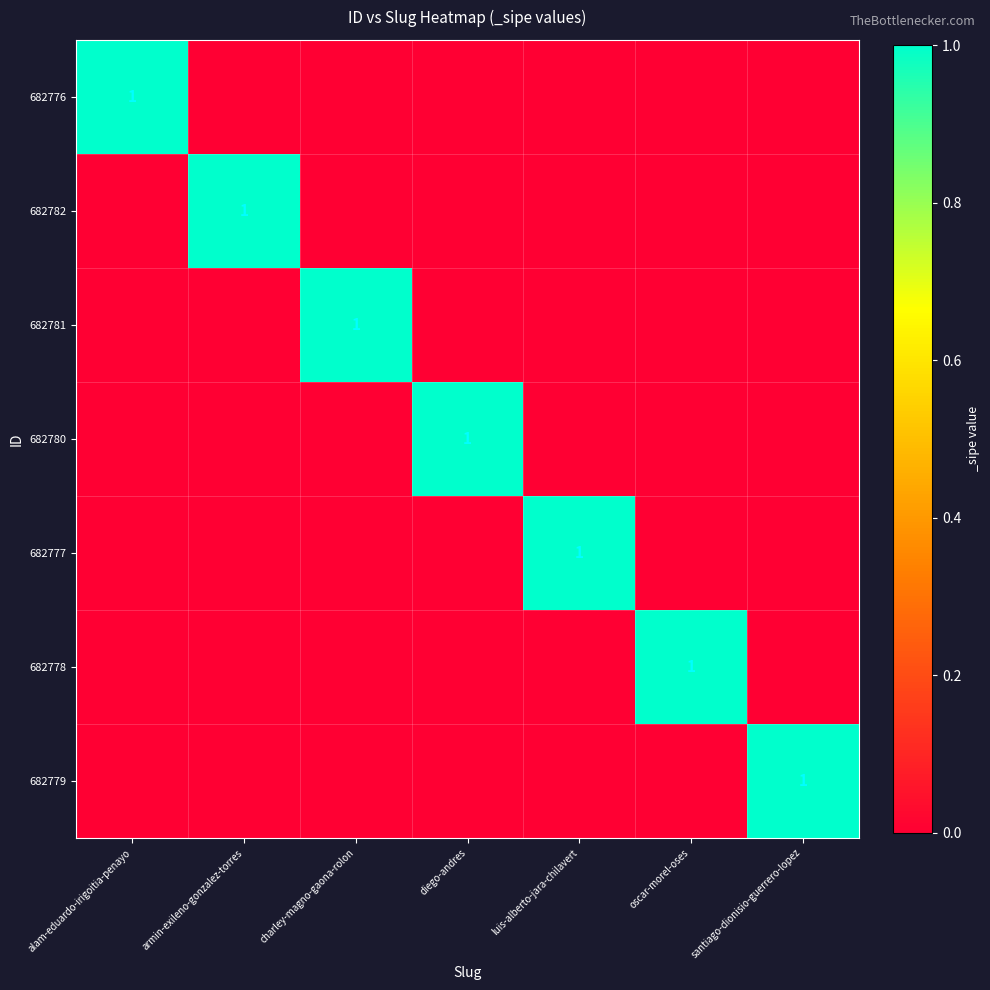

What is the difference between the 682779 values at luis-alberto-jara-chilavert and santiago-dionisio-guerrero-lopez?

1